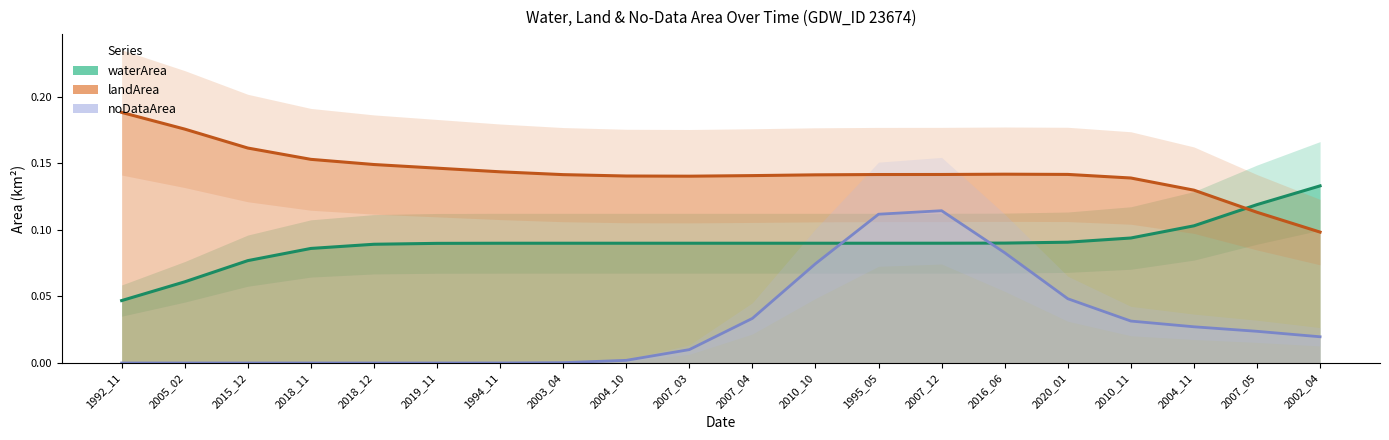

What is the difference between the second highest and minimum values in the noDataArea series?

0.2